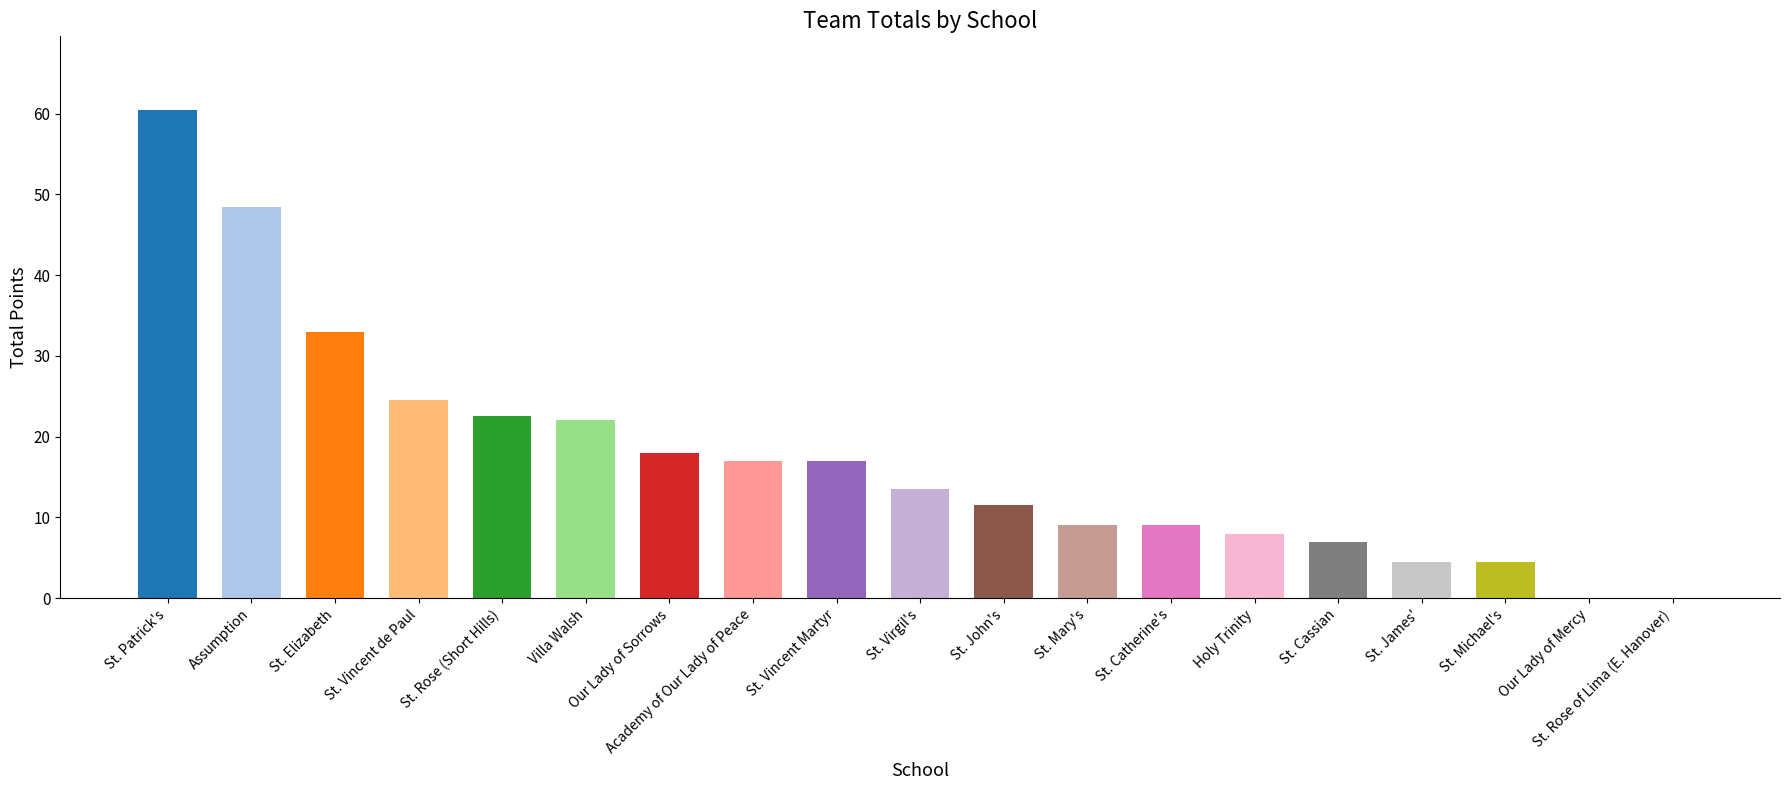

Which category has the highest value across all series?

St. Patrick's